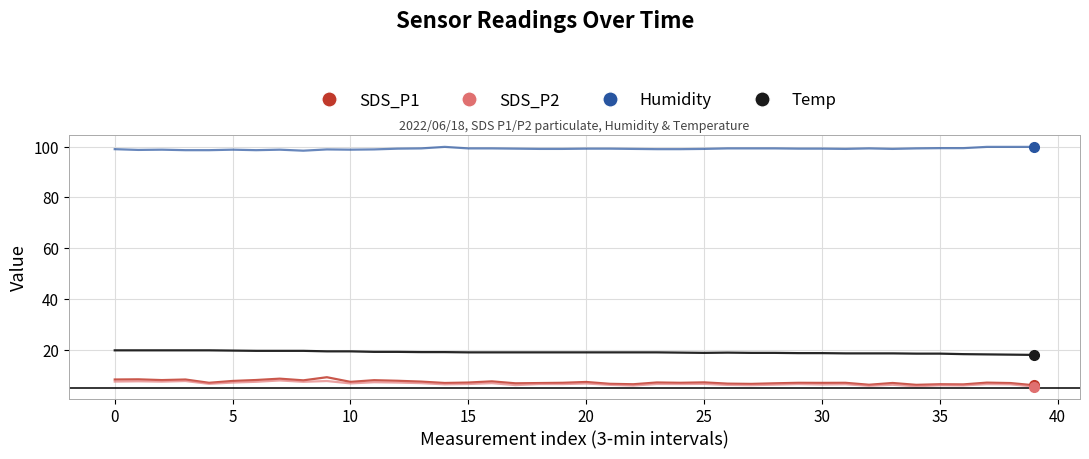

True or false: SDS_P2 and Humidity cross at least once.

False